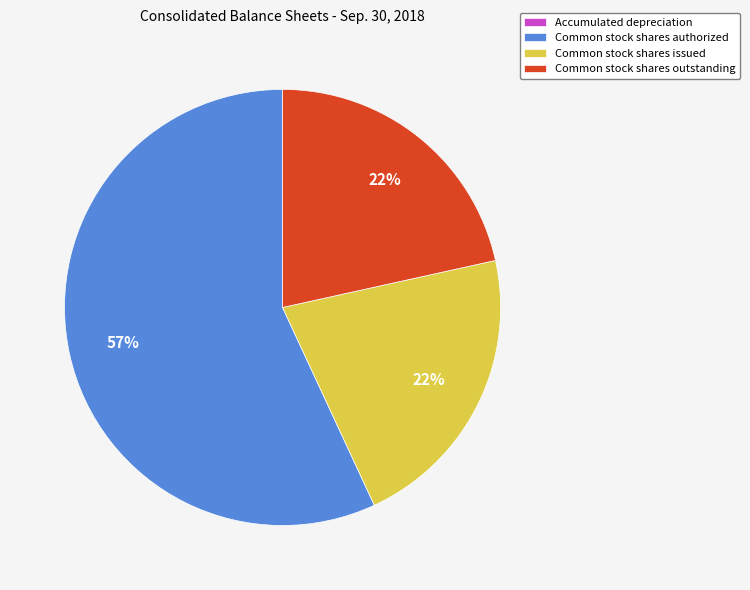

True or false: Common stock shares outstanding accounts for 36% of the total.

False